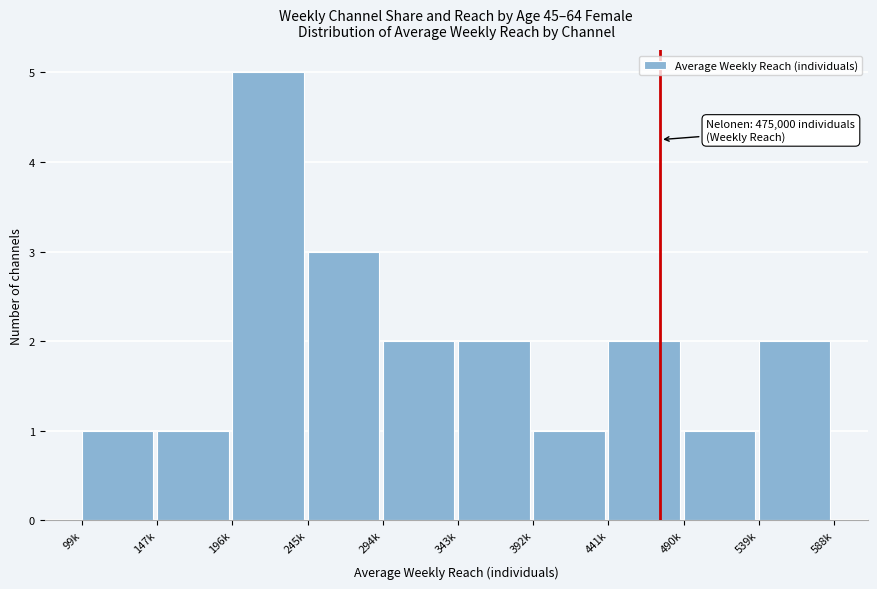

Reading right to left, list all the values displayed in this chart.

539k=2	490k=1	441k=2	392k=1	343k=2	294k=2	245k=3	196k=5	147k=1	99k=1